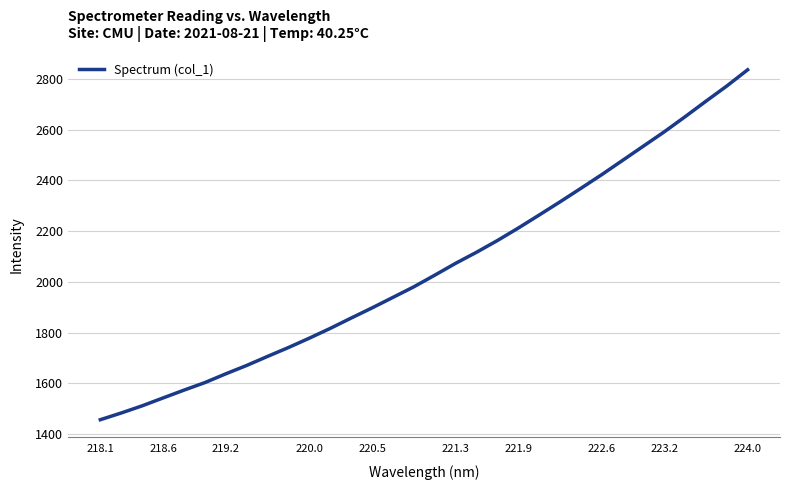

What is the maximum value shown in the chart?

2835.3